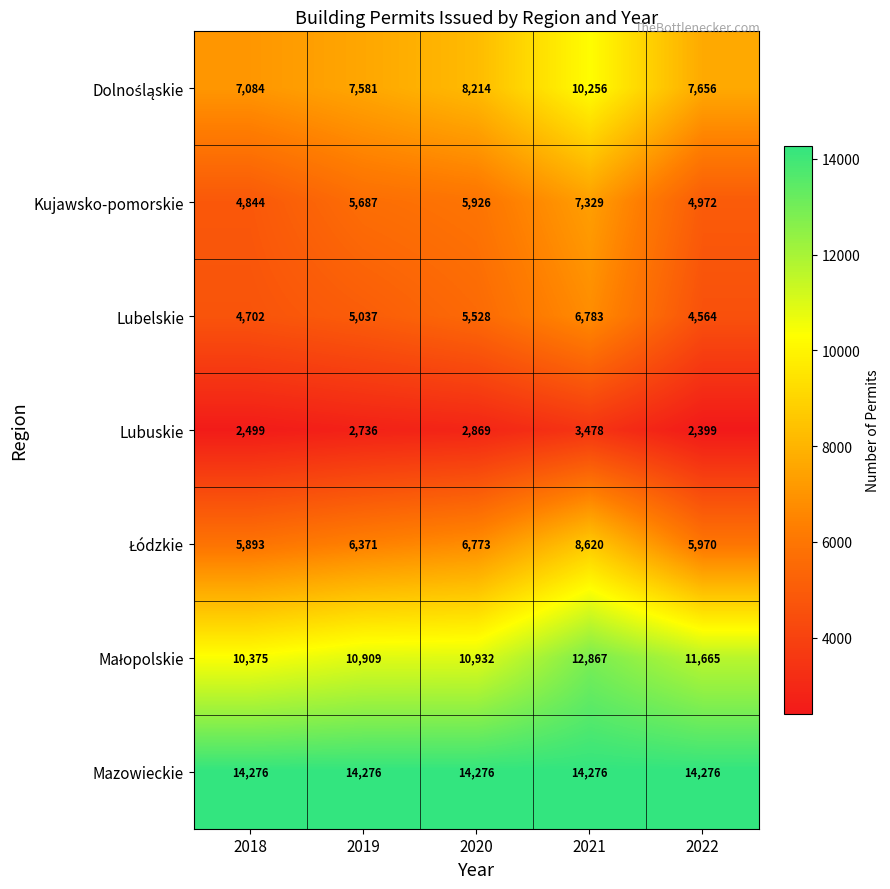

What is the maximum value for Mazowieckie?

14276